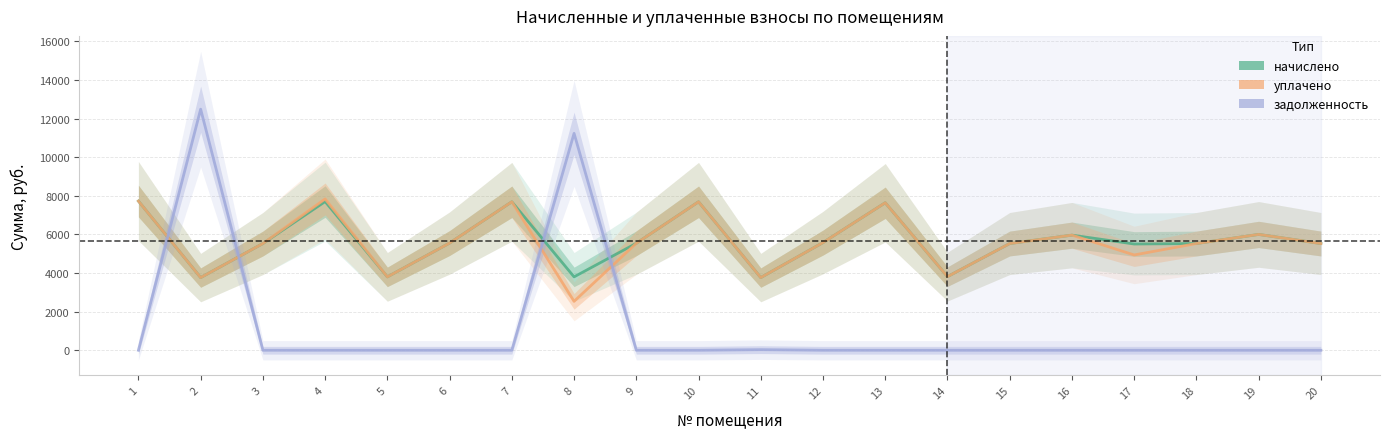

True or false: уплачено and начислено cross at least once.

False